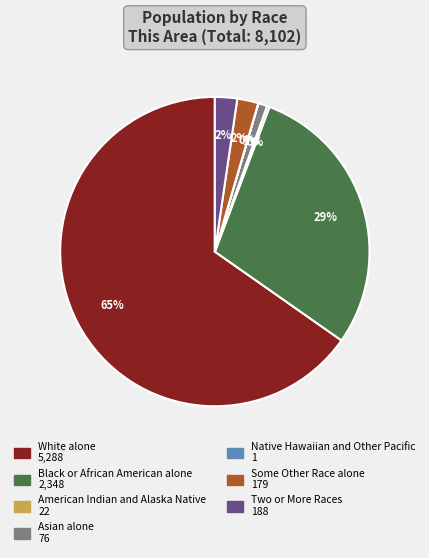

Is White alone the majority of the pie?

Yes